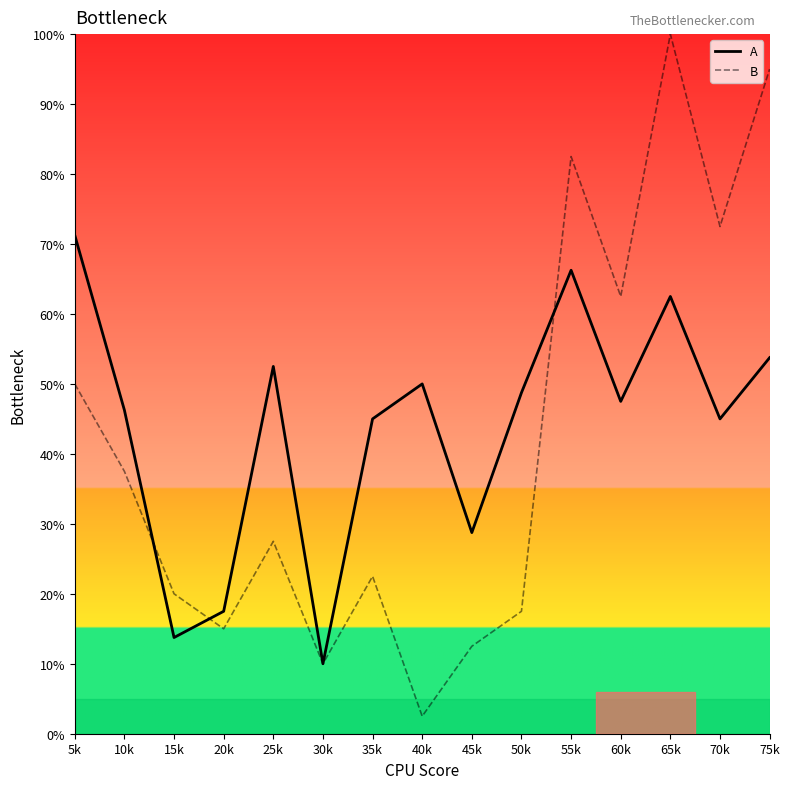

True or false: A has more than 1 interior local peaks.

True